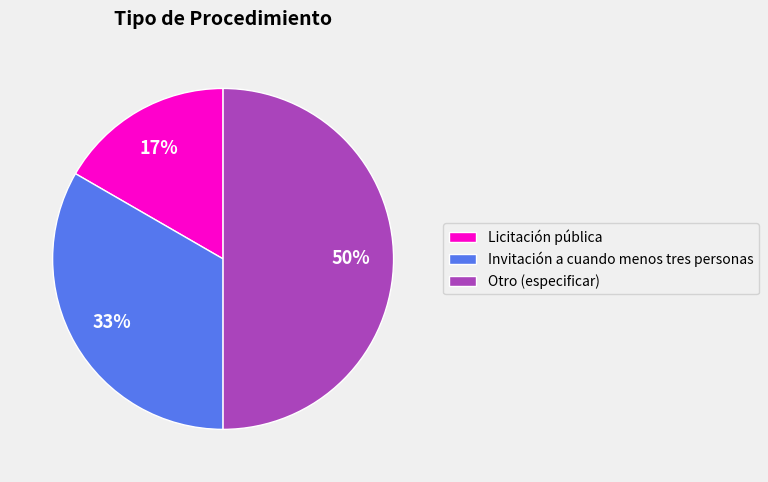

To the nearest percent, what is the combined percentage of Invitación a cuando menos tres personas and Otro (especificar)?

83%